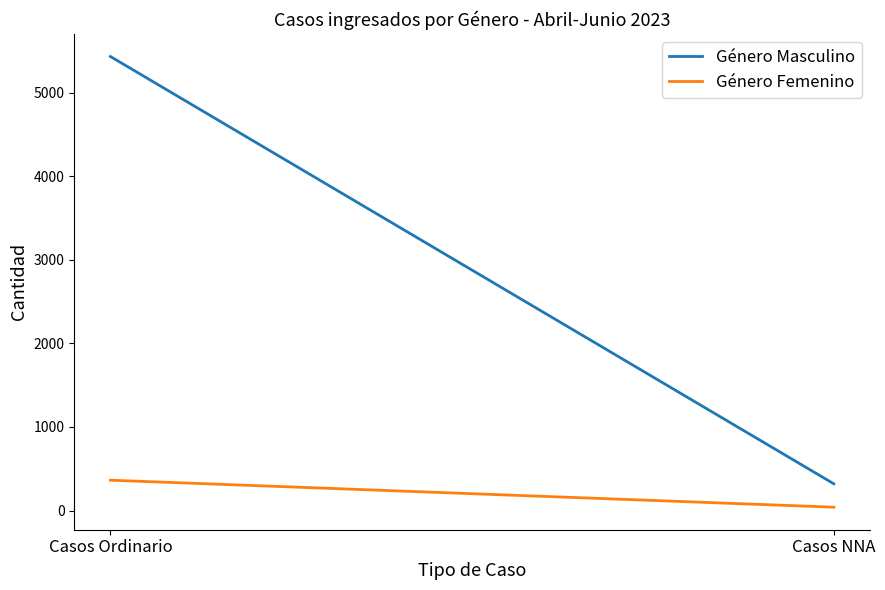

Is the value of Género Femenino at Casos NNA greater than the value of Género Masculino at Casos Ordinario?

No